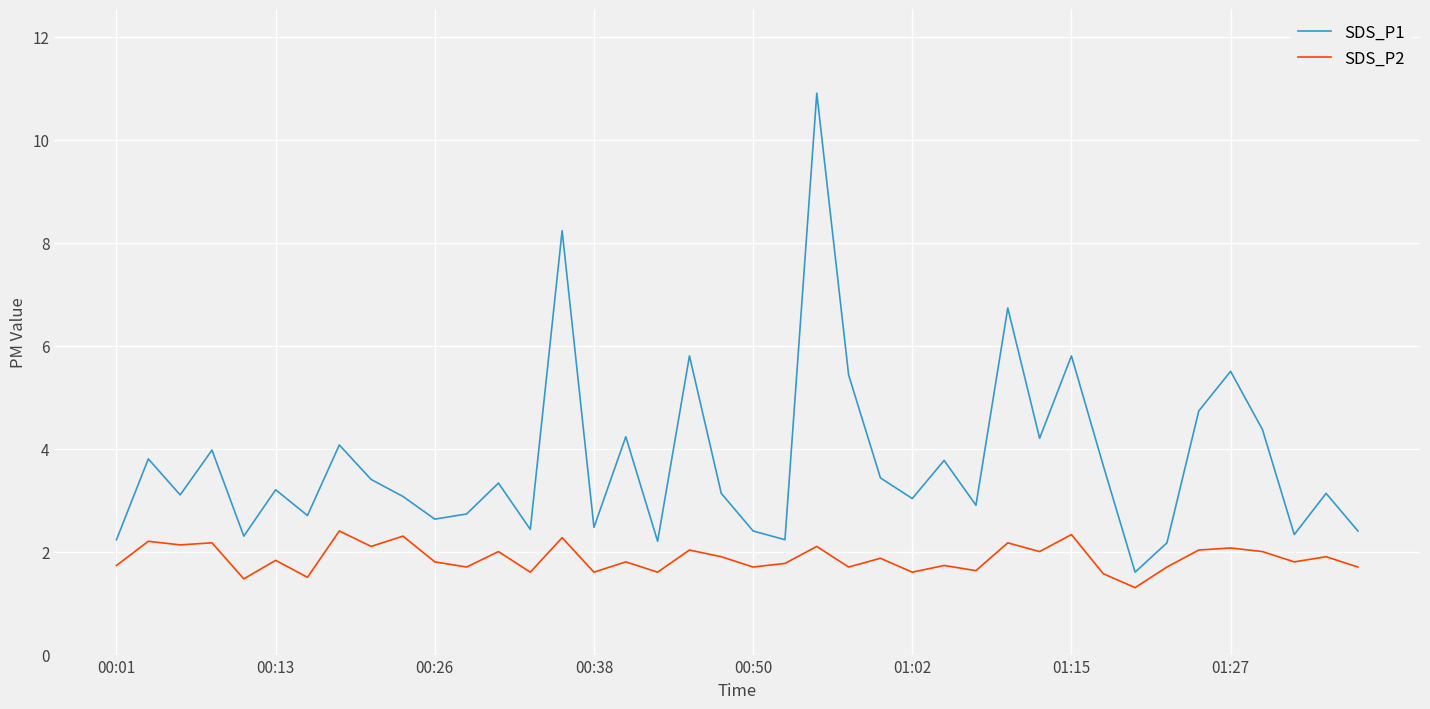

Which series has the widest spread of values?

SDS_P1